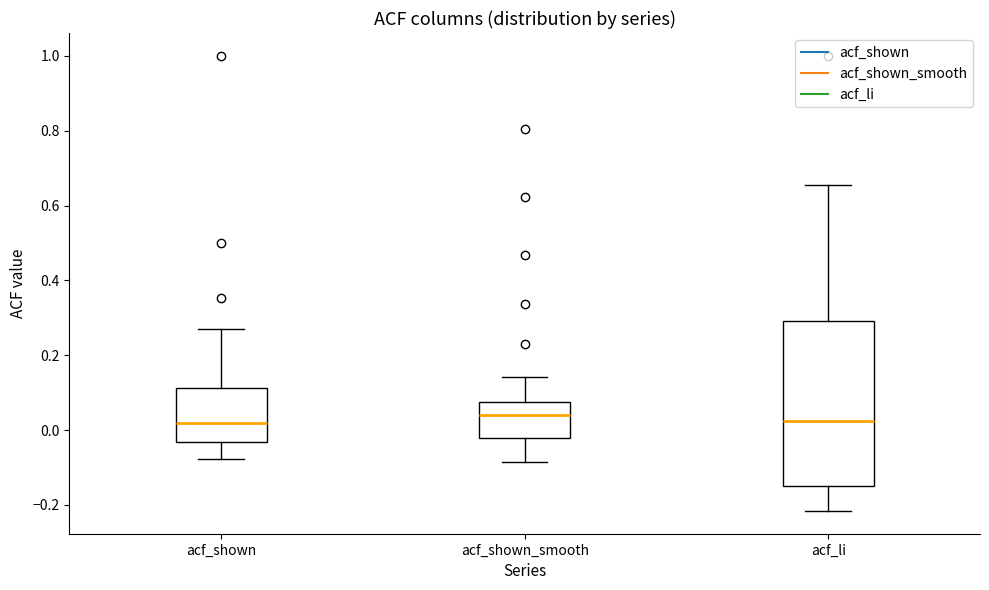

Which box is the tallest, from its lower edge to its upper edge?

acf_li